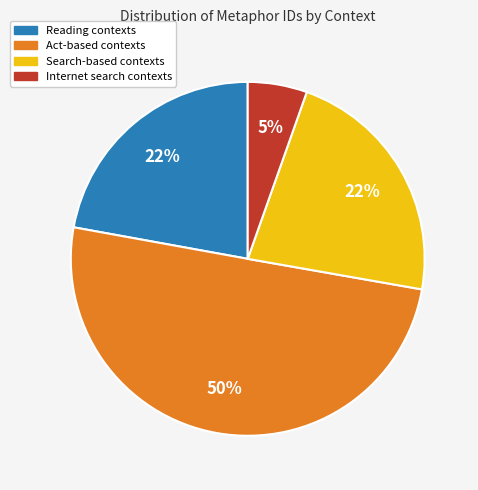

To the nearest percent, what is the difference between the largest and smallest slice percentages?

45%